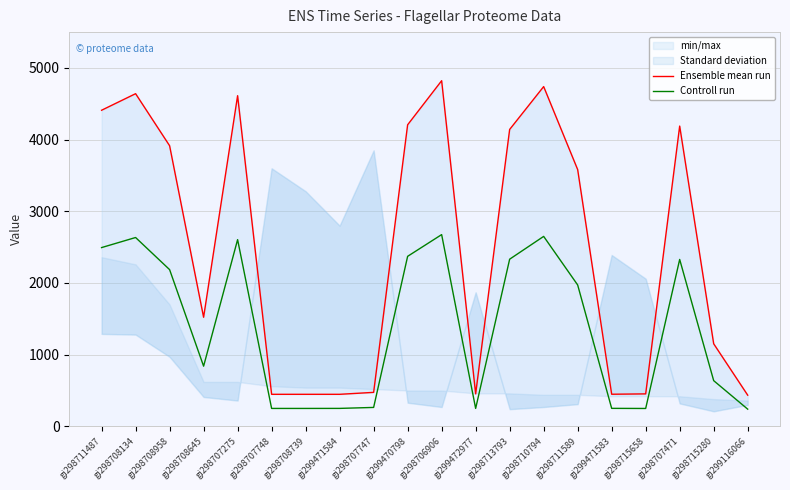

What is the spread (max minus min) of values at gi298707748?

197.0